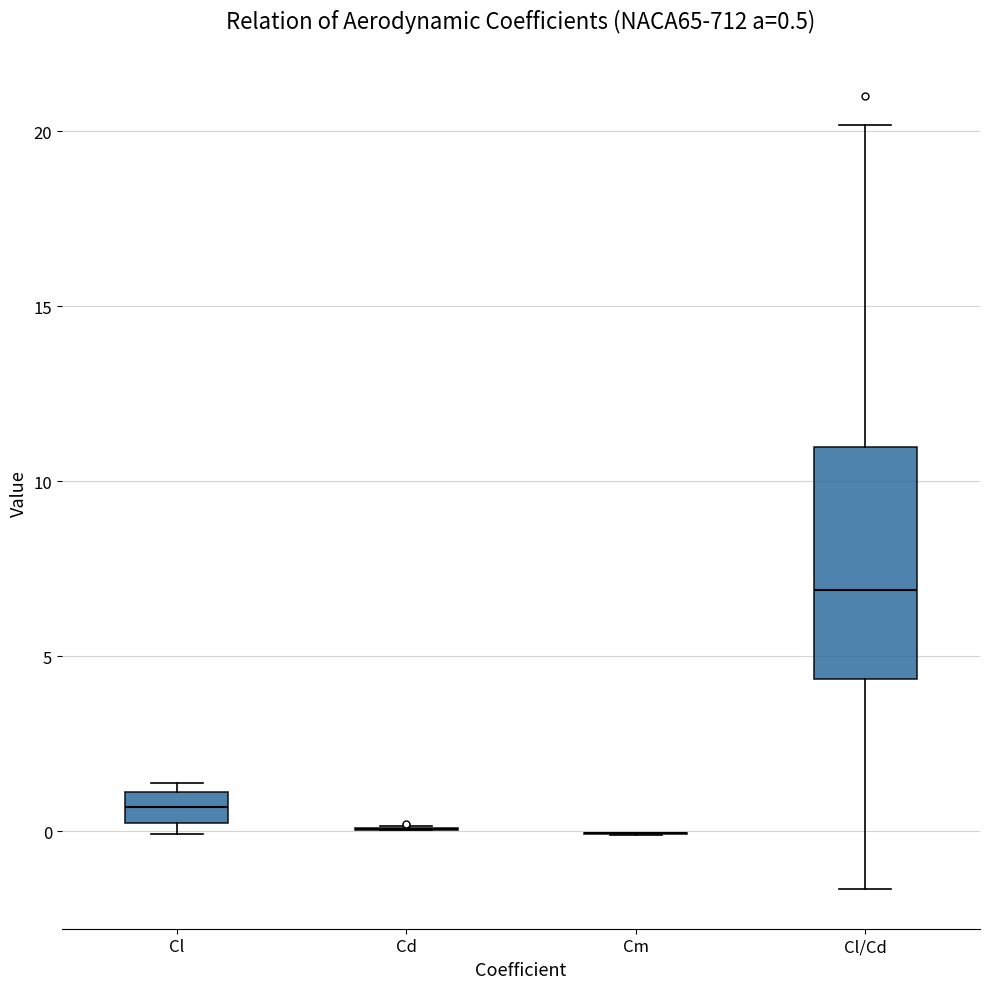

Which box is the tallest, from its lower edge to its upper edge?

Cl/Cd